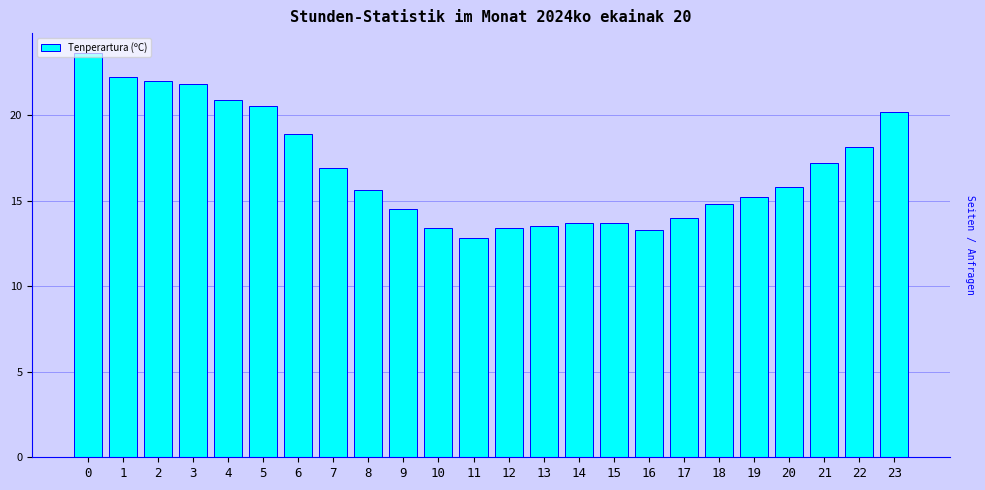

Reading left to right, what are all the values shown in this chart?

0=23.6	1=22.2	2=22.0	3=21.8	4=20.9	5=20.5	6=18.9	7=16.9	8=15.6	9=14.5	10=13.4	11=12.8	12=13.4	13=13.5	14=13.7	15=13.7	16=13.3	17=14.0	18=14.8	19=15.2	20=15.8	21=17.2	22=18.1	23=20.2